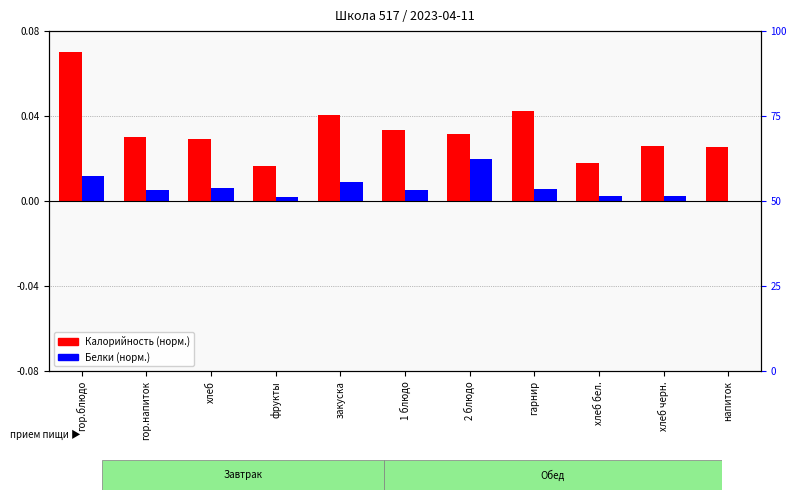

Reading left to right, transcribe all the data shown in this chart.

Калорийность (норм.): гор.блюдо=0.1	гор.напиток=0.0	хлеб=0.0	фрукты=0.0	закуска=0.0	1 блюдо=0.0	2 блюдо=0.0	гарнир=0.0	хлеб бел.=0.0	хлеб черн.=0.0	напиток=0.0
Белки (норм.): гор.блюдо=0.0	гор.напиток=0.0	хлеб=0.0	фрукты=0.0	закуска=0.0	1 блюдо=0.0	2 блюдо=0.0	гарнир=0.0	хлеб бел.=0.0	хлеб черн.=0.0	напиток=0.0